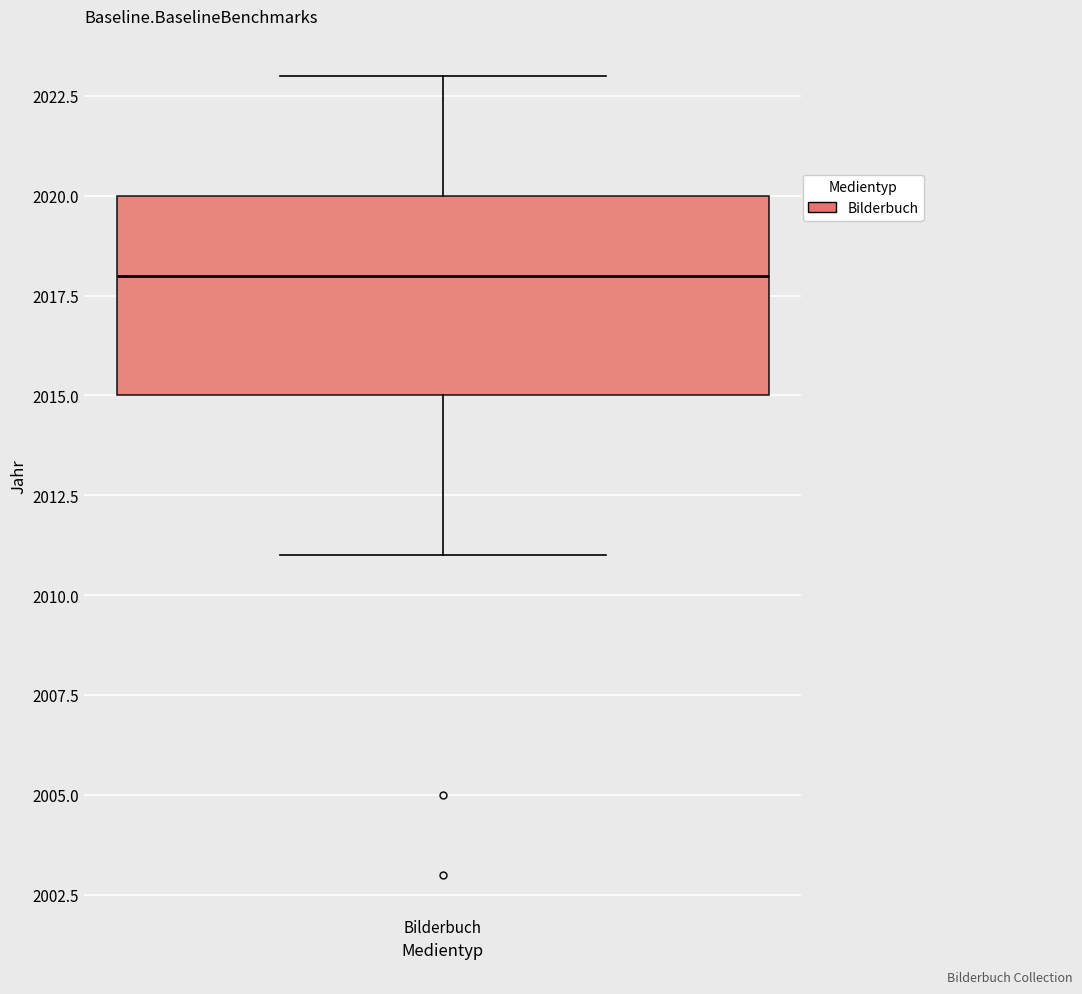

Where is the lower edge of the box for Bilderbuch on the y-axis? The values are not printed on the chart, so give them approximately, as read against the axis.

2015